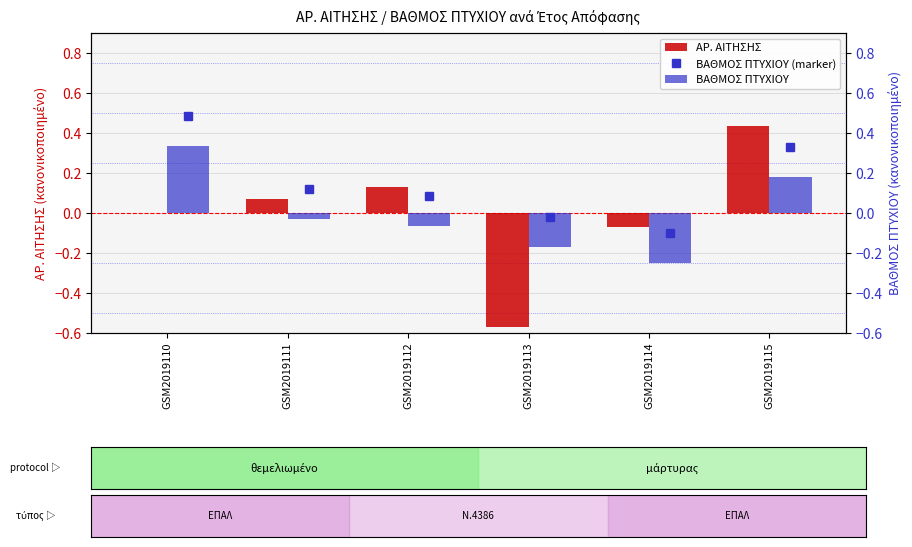

List the labels in order of ΒΑΘΜΟΣ ΠΤΥΧΙΟΥ value, largest first.

GSM2019110, GSM2019115, GSM2019111, GSM2019112, GSM2019113, GSM2019114